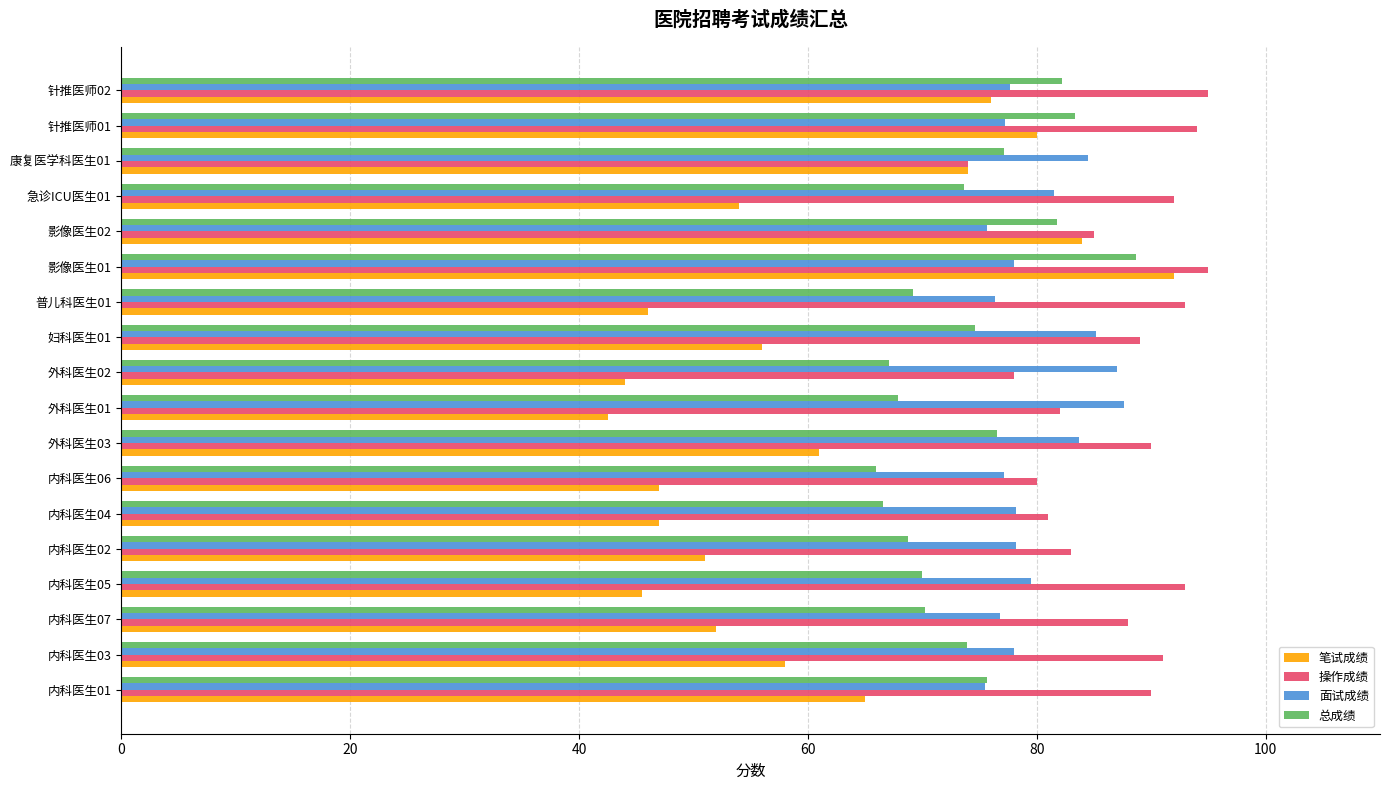

What is the difference between the highest and lowest values at 外科医生02?

43.0